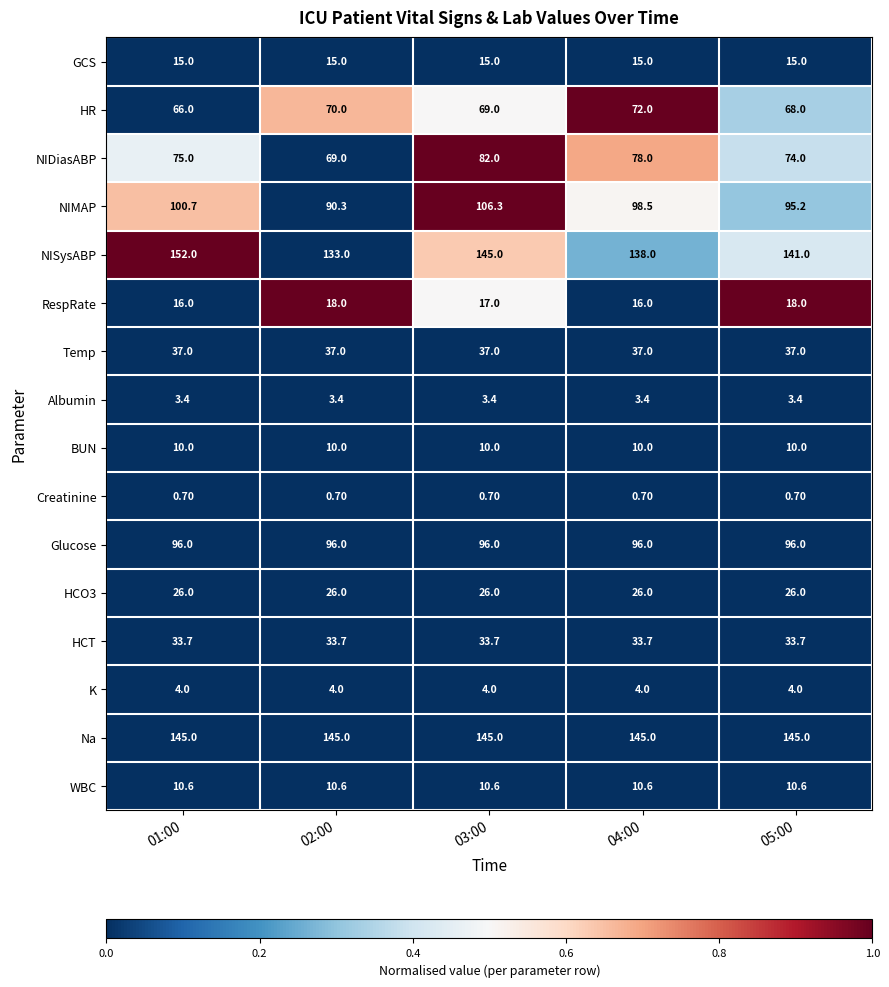

Rank the series by their maximum value, from highest to lowest.

NISysABP, Na, NIMAP, Glucose, NIDiasABP, HR, Temp, HCT, HCO3, RespRate, GCS, WBC, BUN, K, Albumin, Creatinine